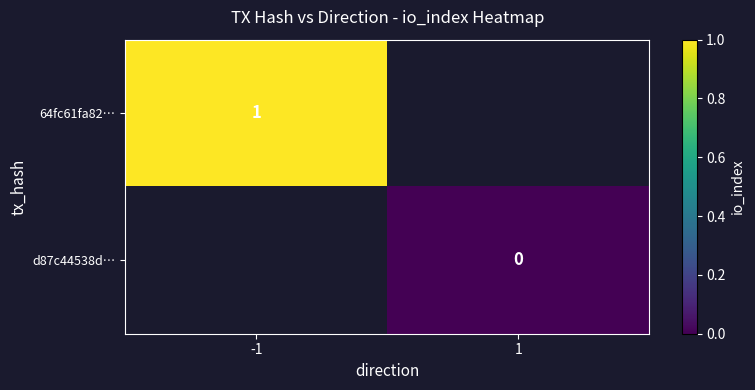

At how many categories does at least one series exceed 0?

1